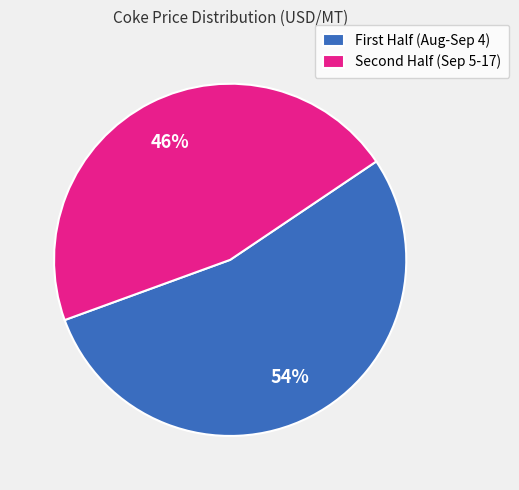

Rank the categories by value from lowest to highest.

Second Half (Sep 5-17), First Half (Aug-Sep 4)